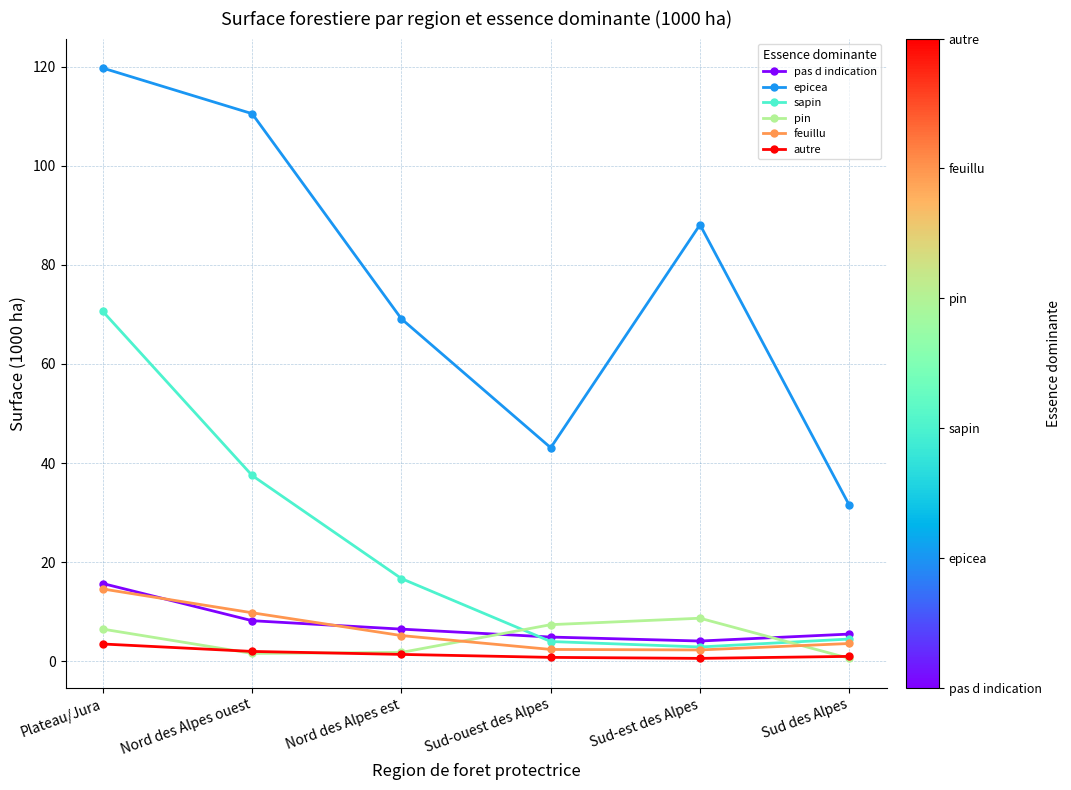

How many times do pin and pas d indication cross each other?

2